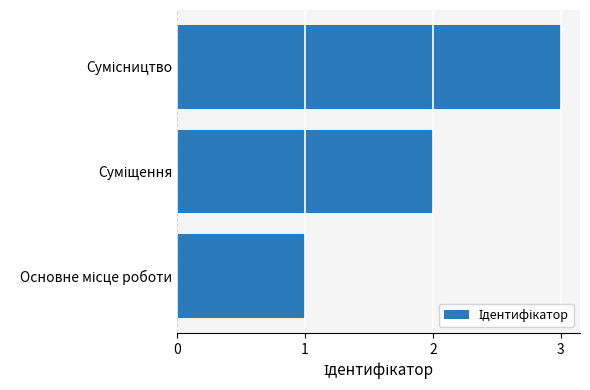

What is the sum of all values?

6